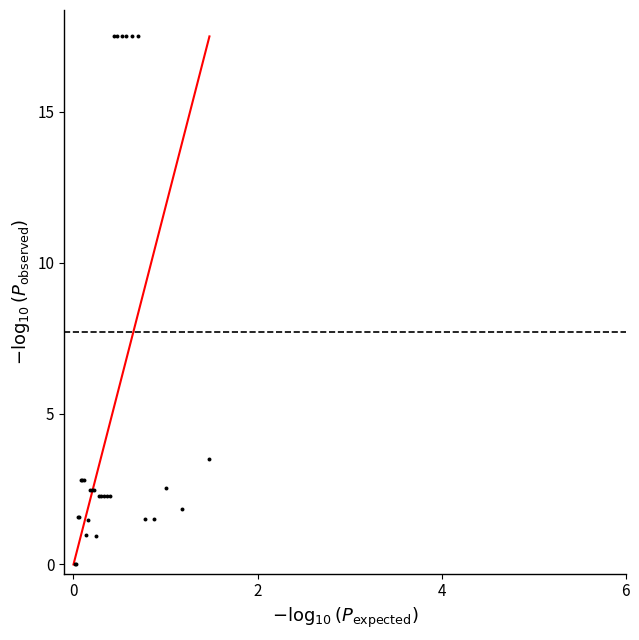

What Y value in the scatter plot is closest to 8?

3.5